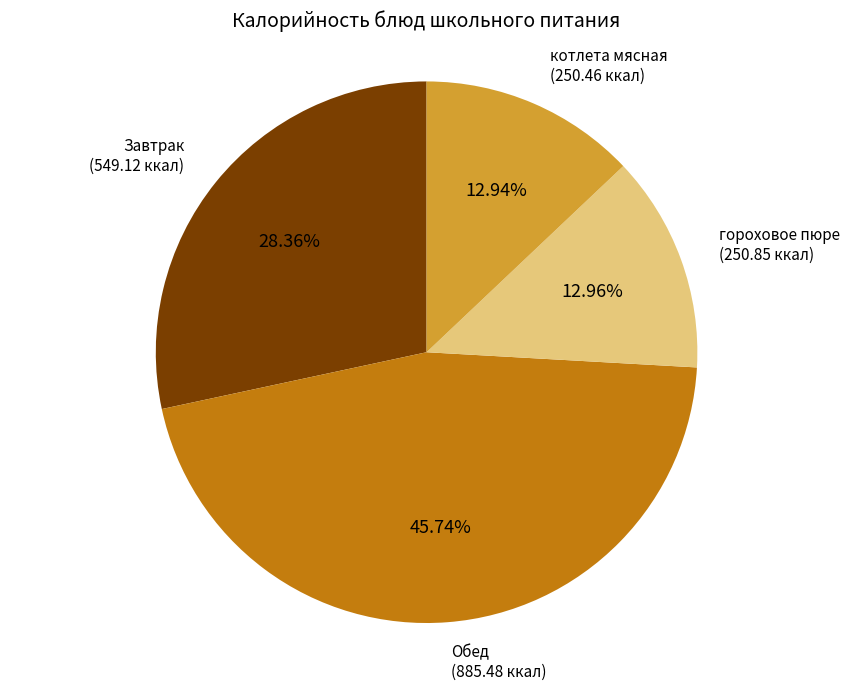

What is the ratio of the value at гороховое пюре (250.85 ккал) to the value at Завтрак (549.12 ккал)?

0.5